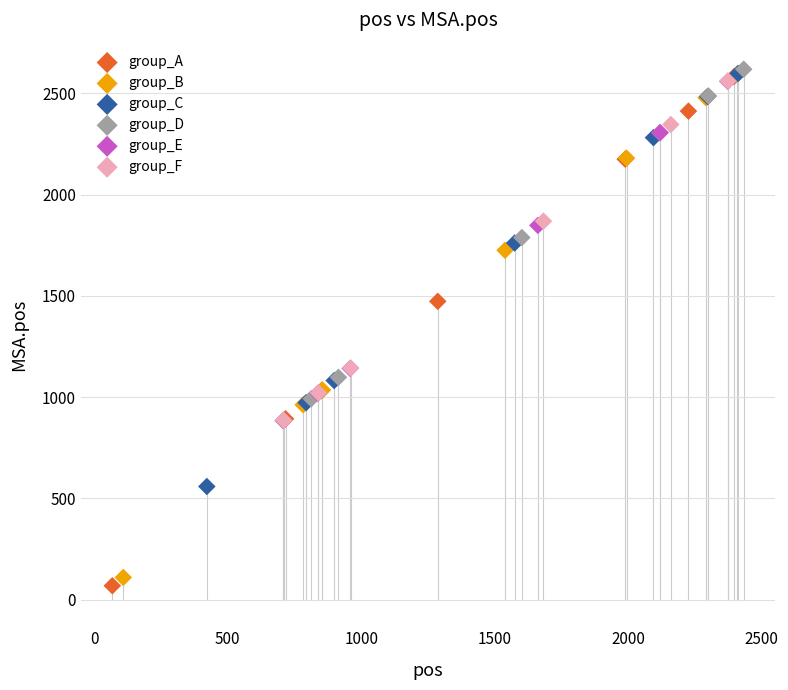

Which series has the largest Y range (max minus min)?

group_A